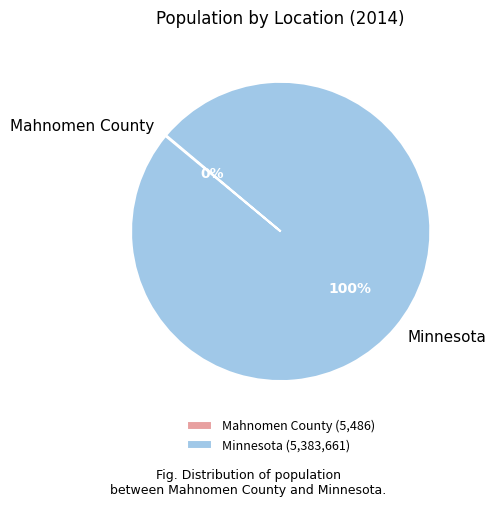

To the nearest percent, what is the difference between the largest and smallest slice percentages?

100%